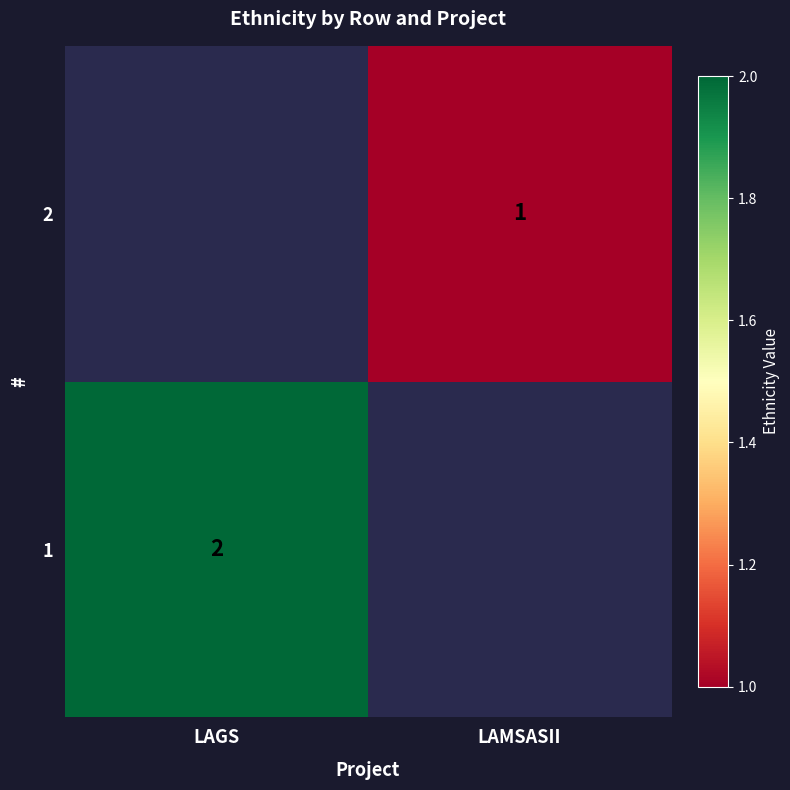

True or false: 2 has a value of 2 at LAMSASII.

False